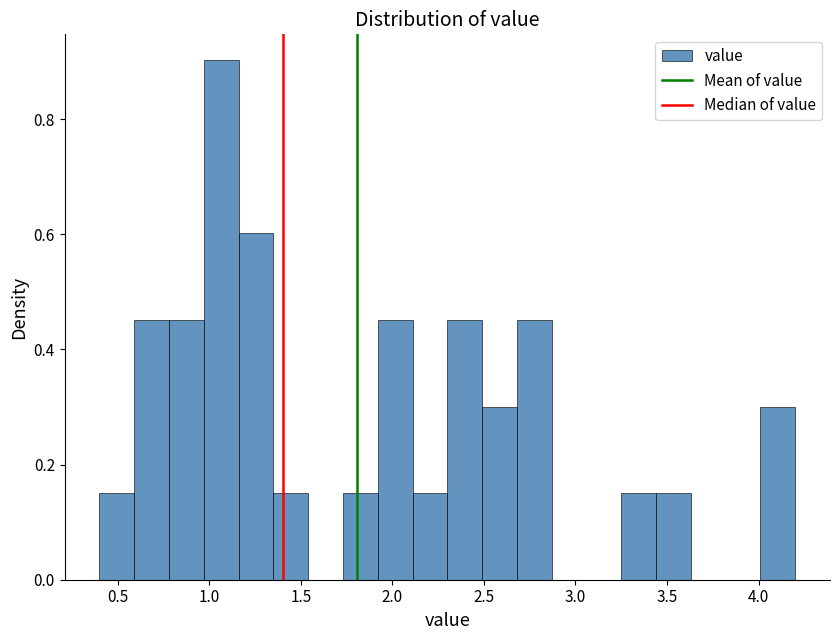

Read against the x-axis, roughly where is the centre of the tallest bar?

1.05